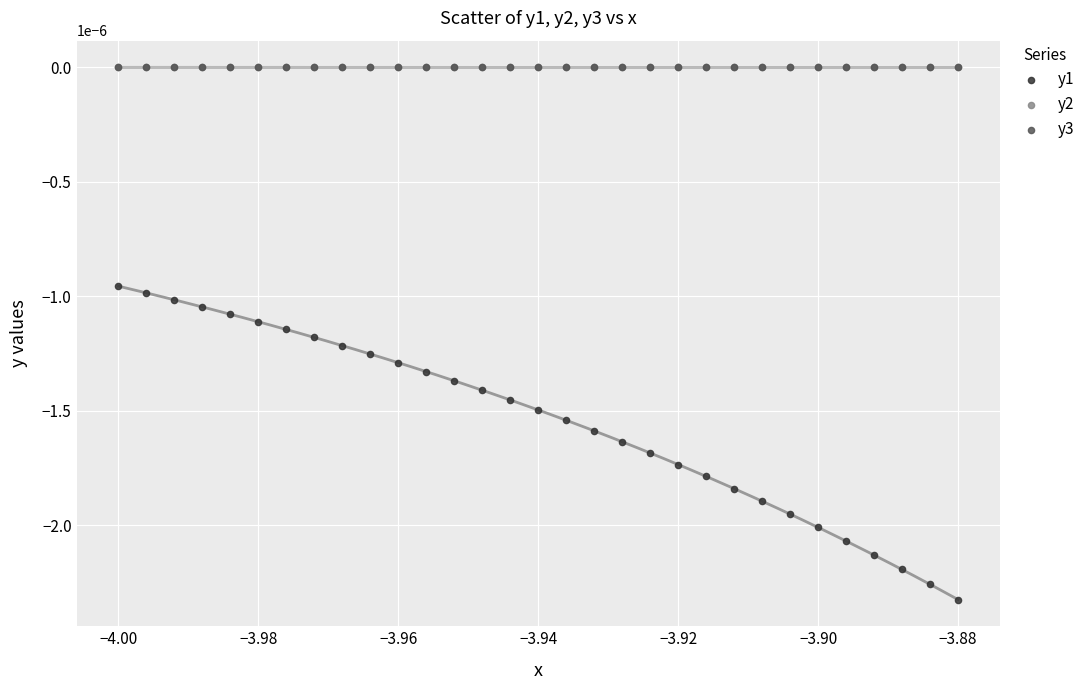

What are all the series names shown in the legend?

y1, y2, y3